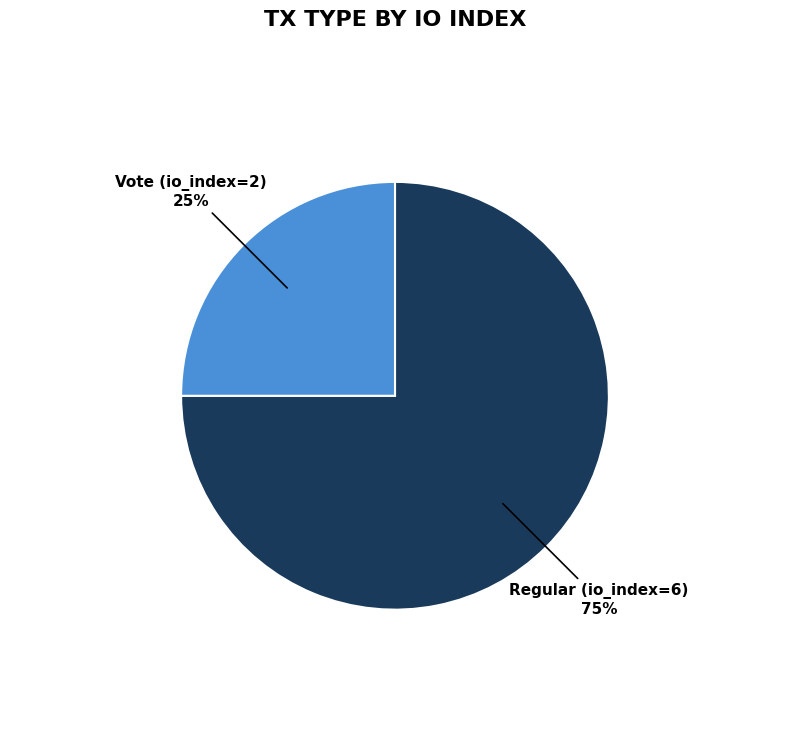

True or false: Regular accounts for 64% of the total.

False